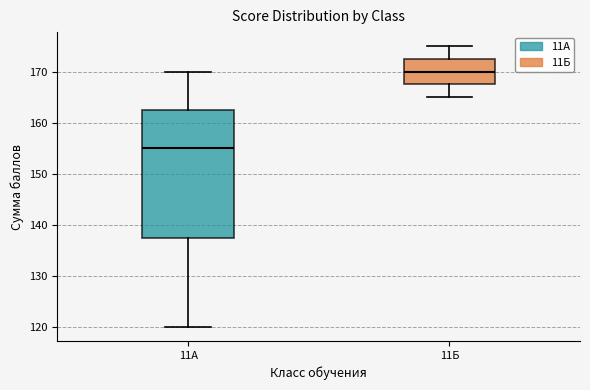

Reading left to right, transcribe this box plot: for each box, give where its median line is, the range the box spans, and where its two whiskers end, as read against the y-axis. The values are not printed on the chart, so give them approximately, as read against the axis.

11А: median 155, box 138 to 163, whiskers 120 to 170
11Б: median 170, box 168 to 173, whiskers 165 to 175